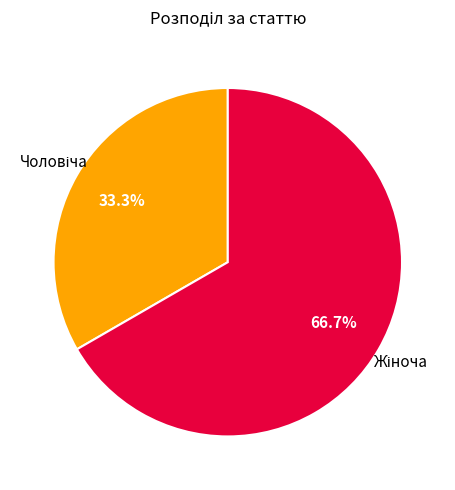

Is there a majority slice in this chart?

Yes